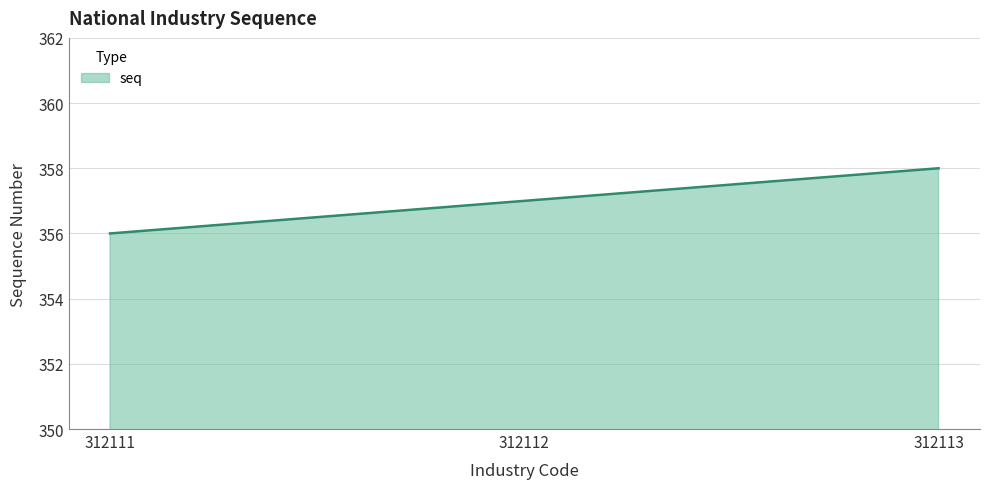

Which has a higher value, 312112 or 312111?

312112